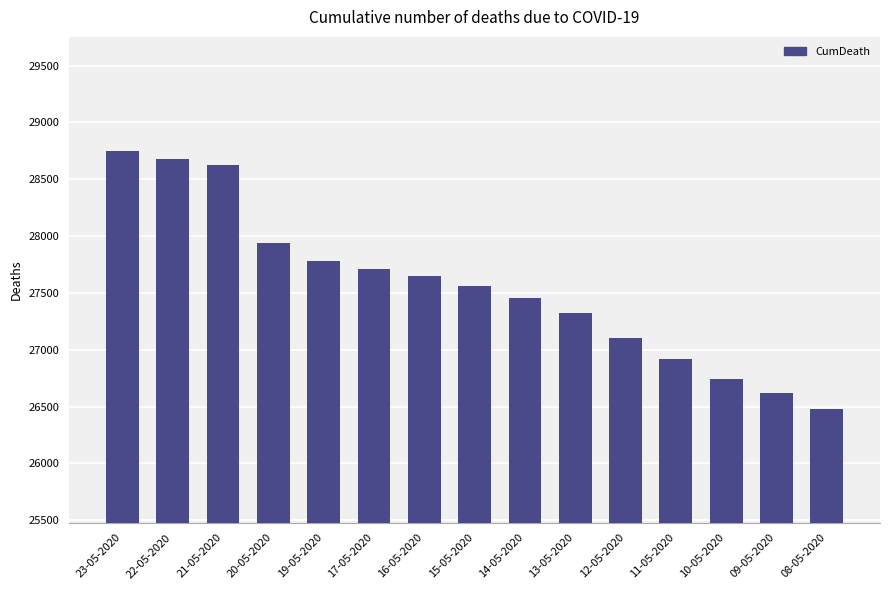

Which category has the lowest value across all series?

08-05-2020